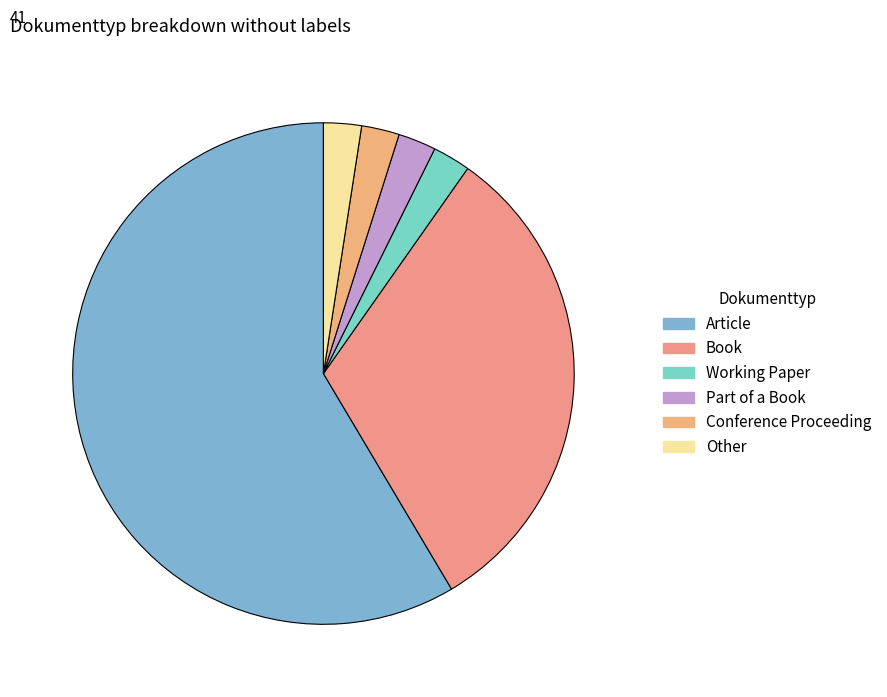

Which slice represents more than half of the pie?

Article